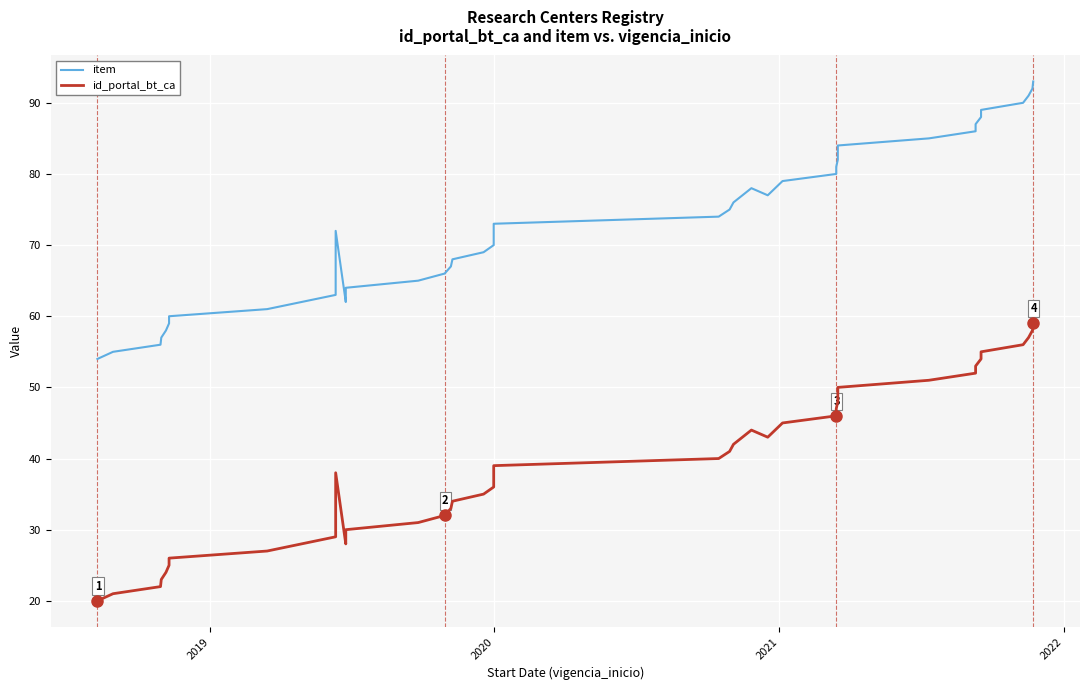

True or false: id_portal_bt_ca and item intersect in this chart.

False